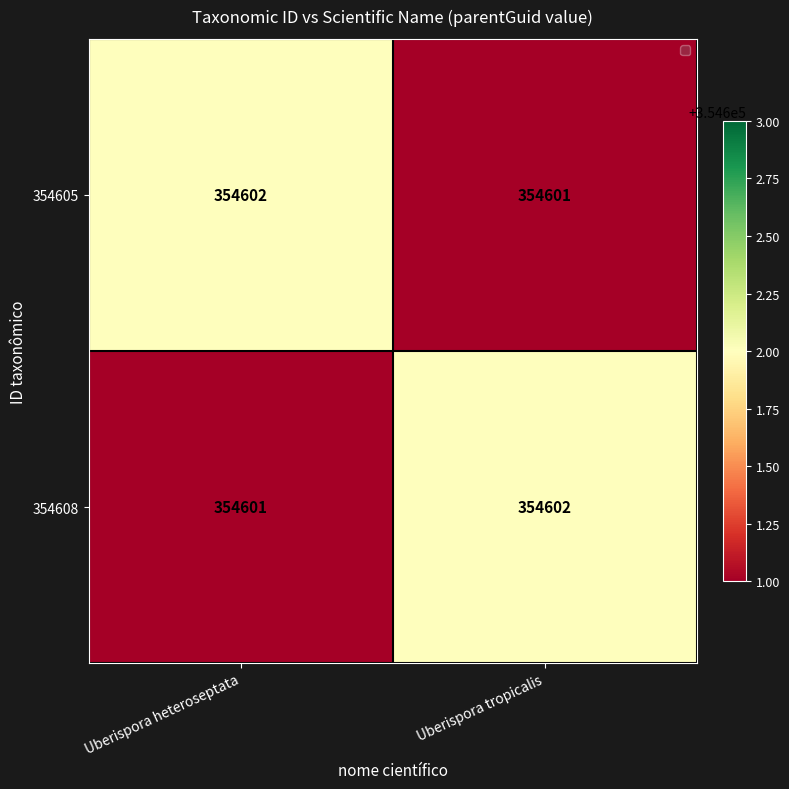

At which label is 354605 closest to 354601?

Uberispora tropicalis